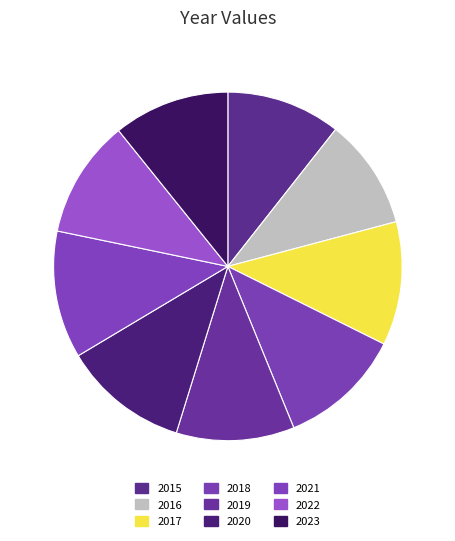

Is there a majority slice in this chart?

No